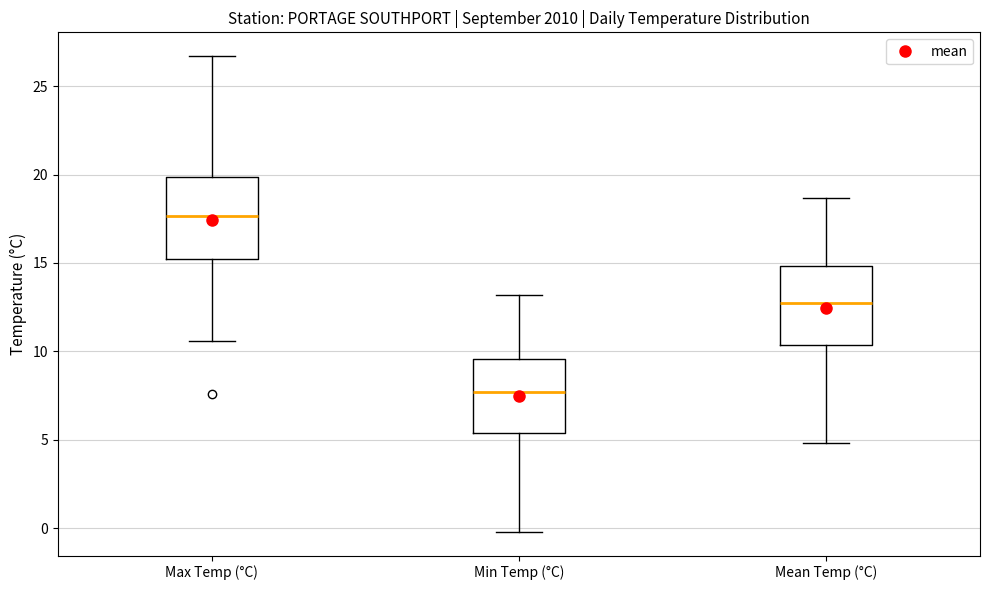

Where is the lower edge of the box for Min Temp (°C) on the y-axis? The values are not printed on the chart, so give them approximately, as read against the axis.

5.5